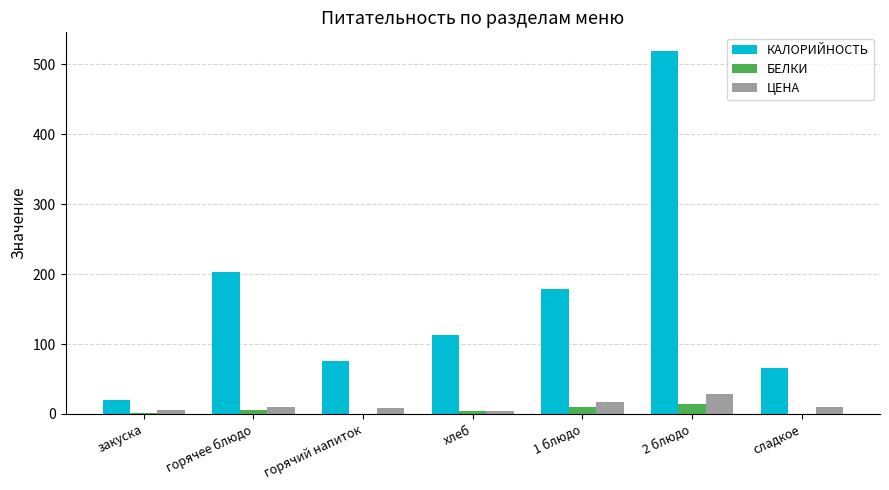

Which series has the largest total across all categories?

КАЛОРИЙНОСТЬ